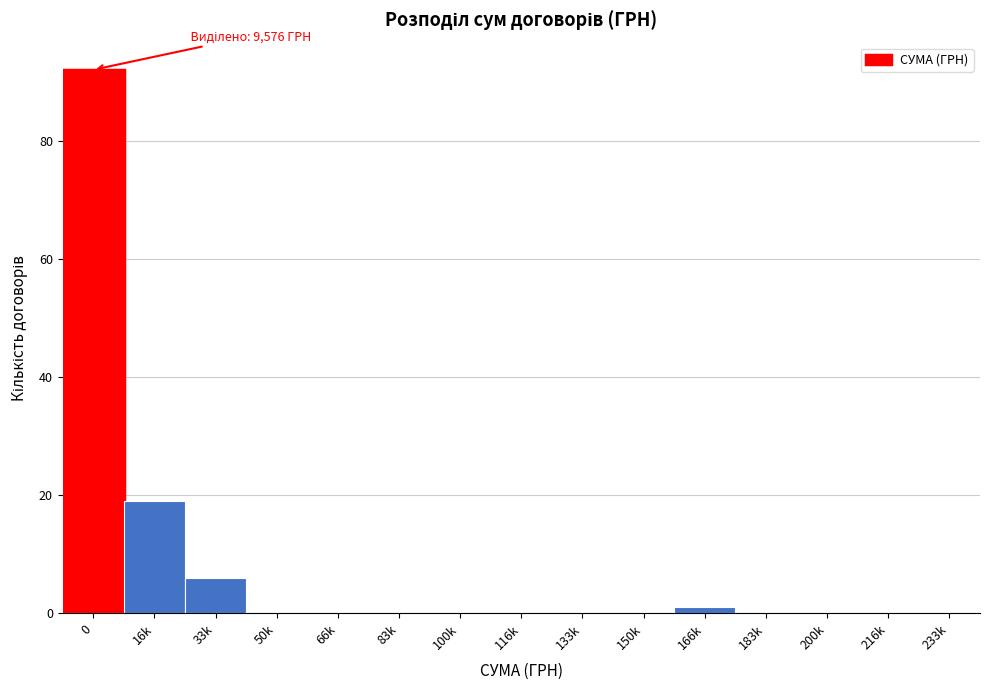

Reading left to right, transcribe all the data shown in this chart.

0=92	16k=19	33k=6	50k=0	66k=0	83k=0	100k=0	116k=0	133k=0	150k=0	166k=1	183k=0	200k=0	216k=0	233k=0